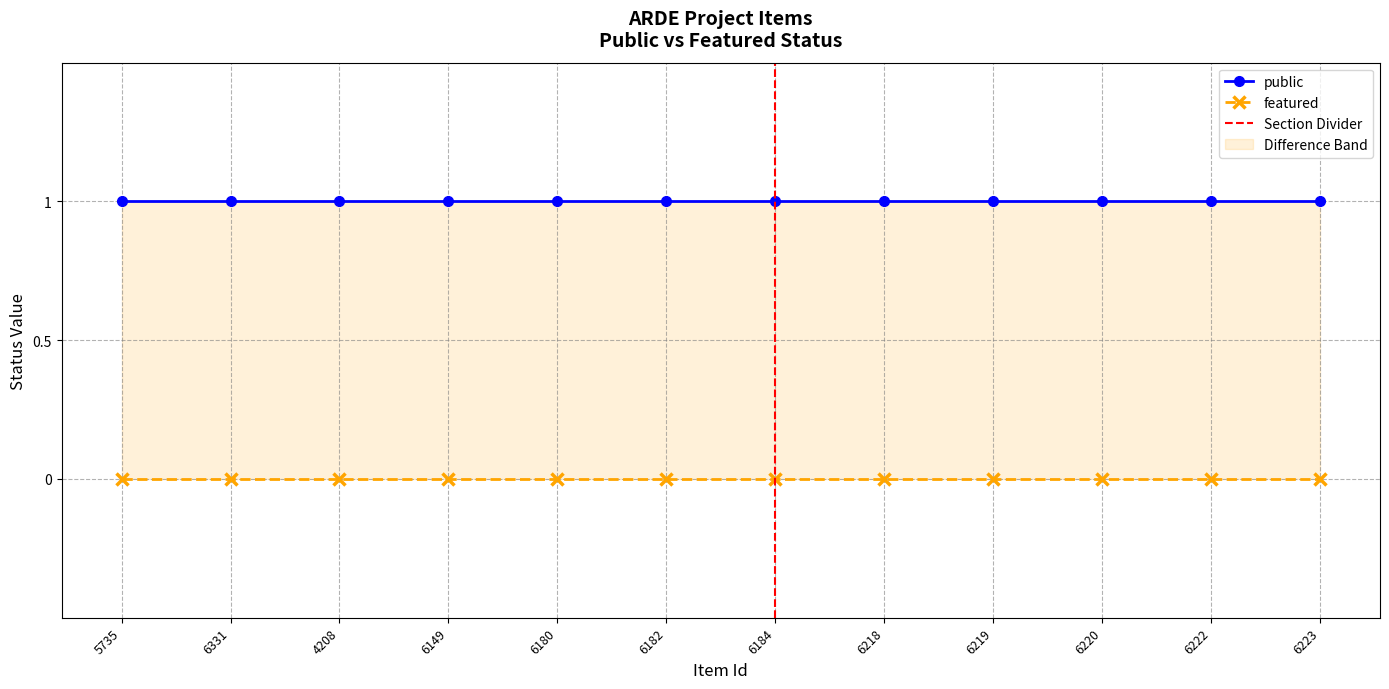

What are all the series names shown in the legend?

public, featured